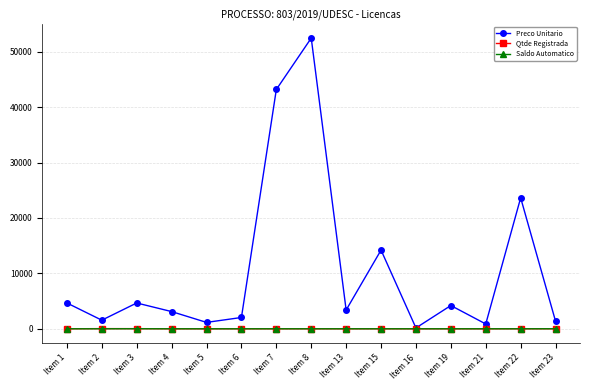

Is the value of Preco Unitario at Item 1 greater than the value of Saldo Automatico at Item 19?

Yes